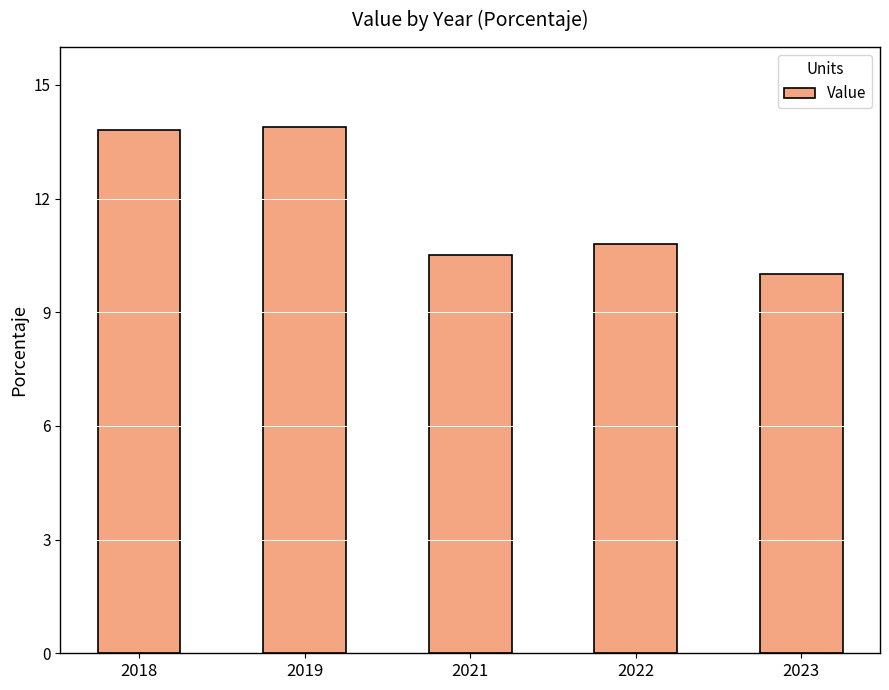

The chart shows a value of 13.8 at 2018. True or false?

True